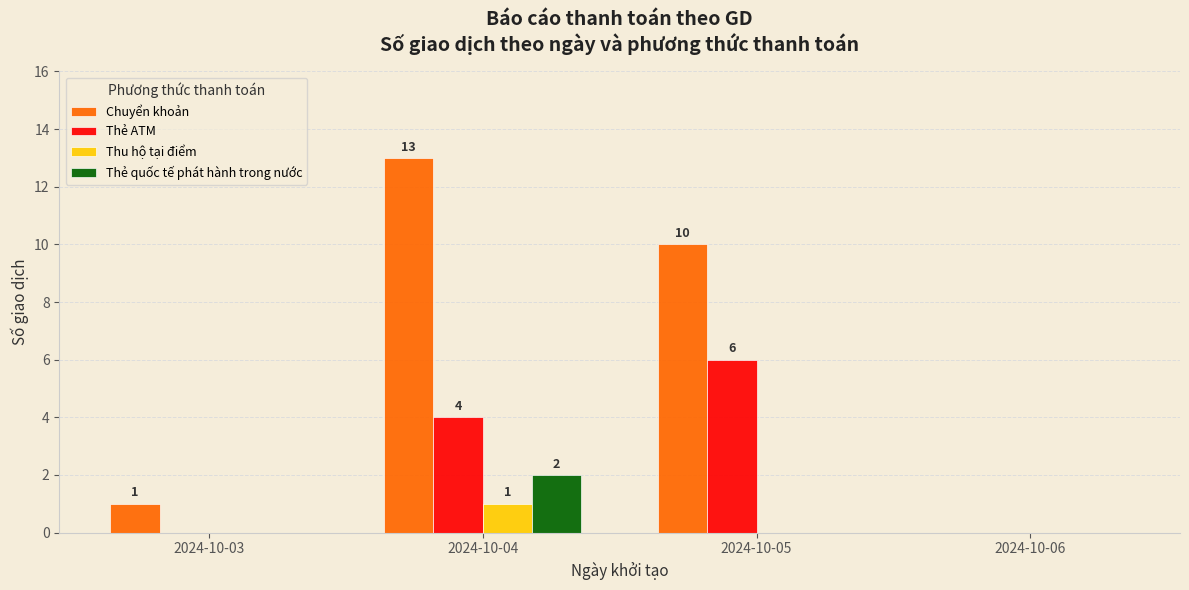

Which series has the widest spread of values?

Chuyển khoản